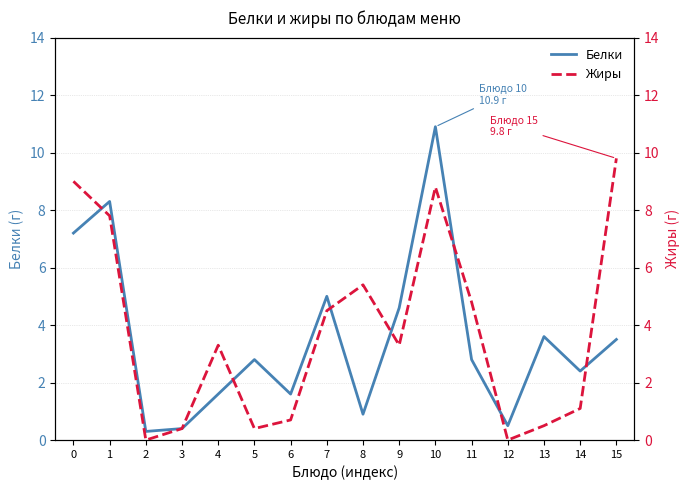

How many data points in Жиры are less than 3?

7